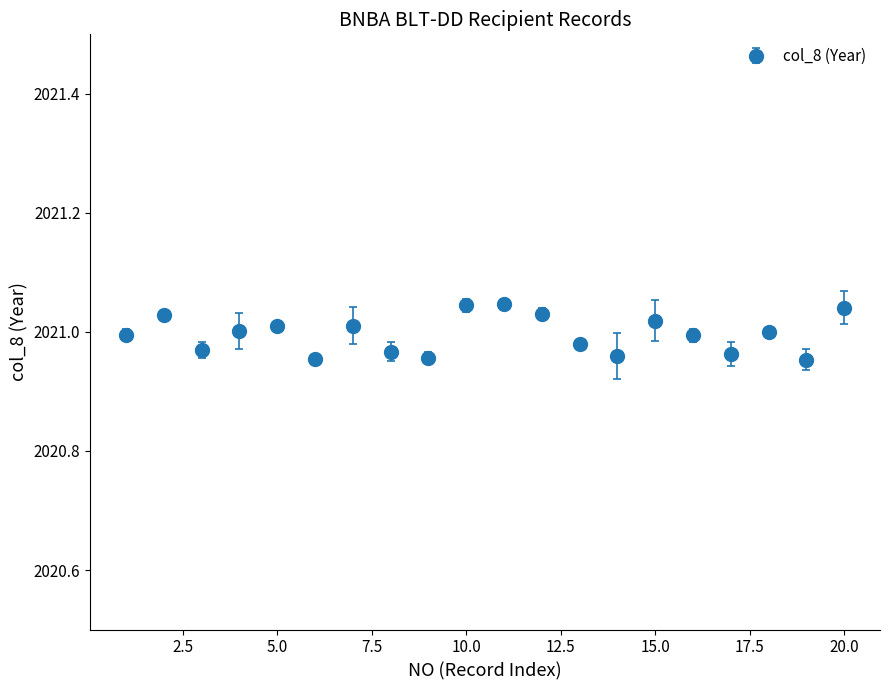

True or false: the data has more than 1 interior local peaks.

True